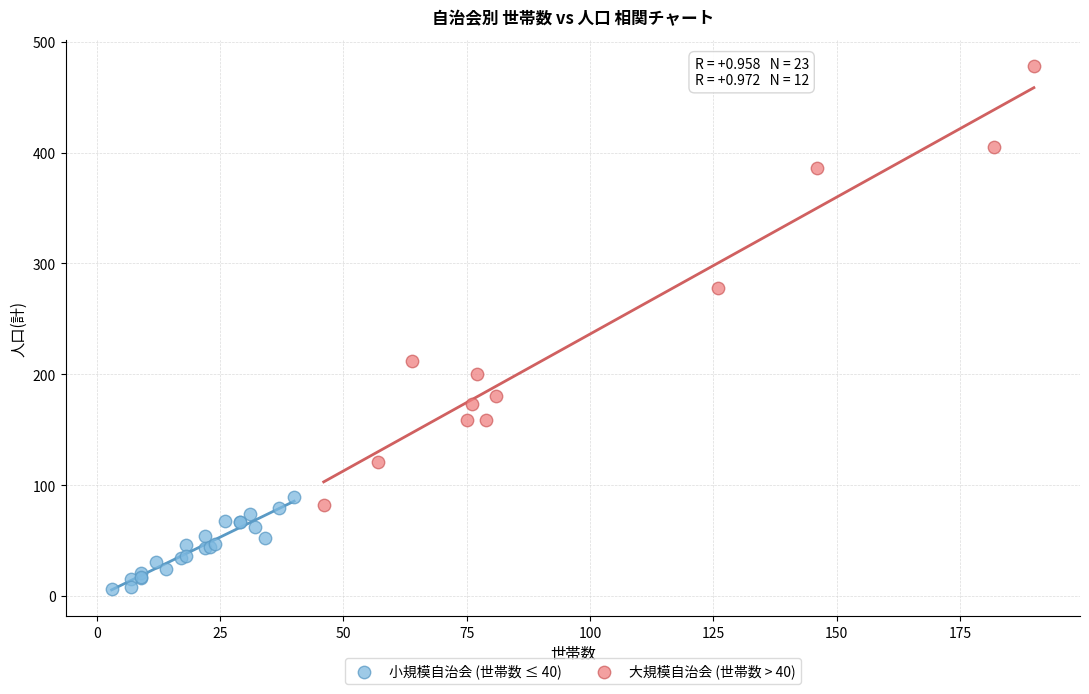

Which series reaches the maximum Y coordinate?

大規模自治会 (世帯数 > 40)